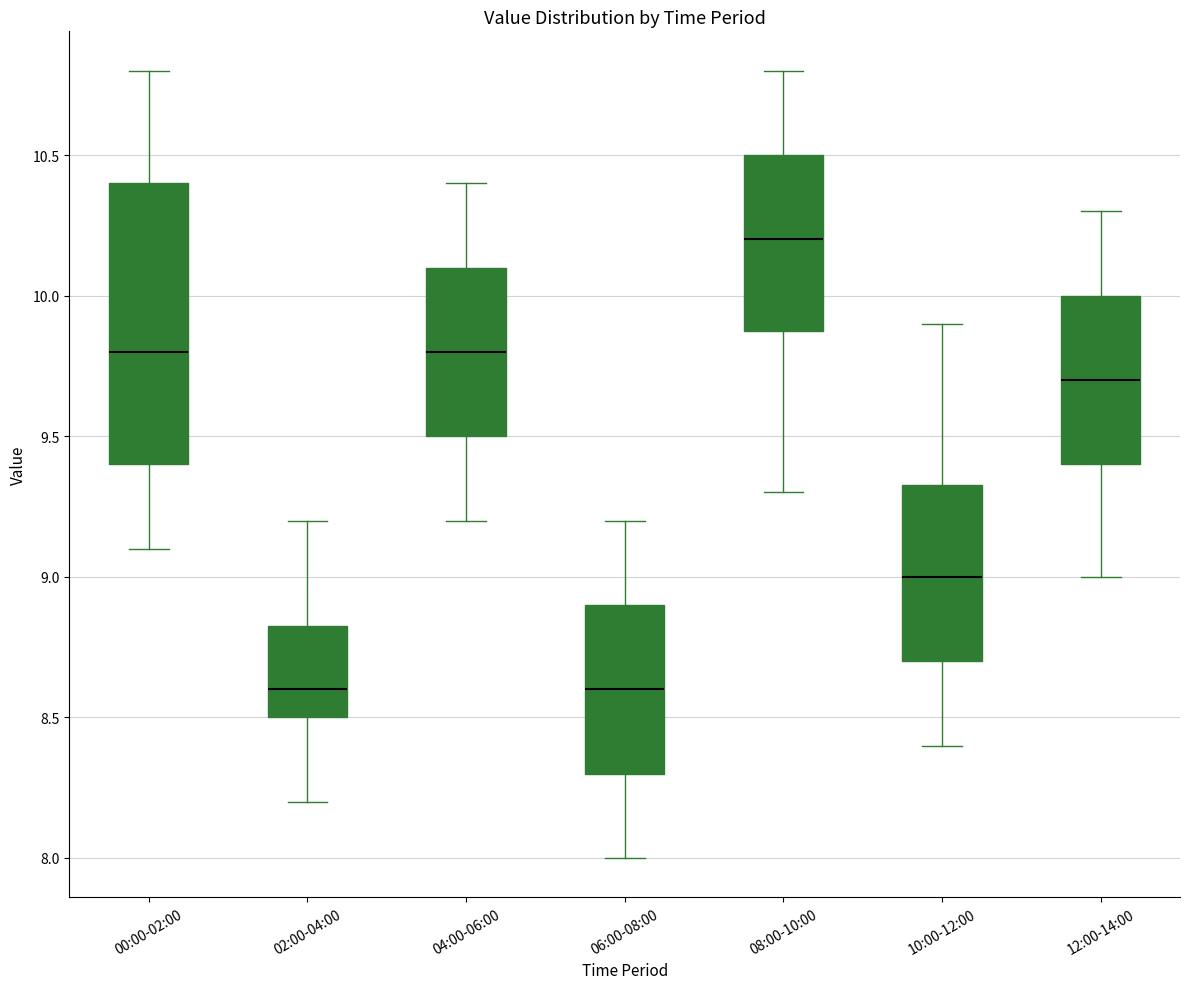

Where does the upper whisker of the box for 10:00-12:00 end on the y-axis? The values are not printed on the chart, so give them approximately, as read against the axis.

9.90